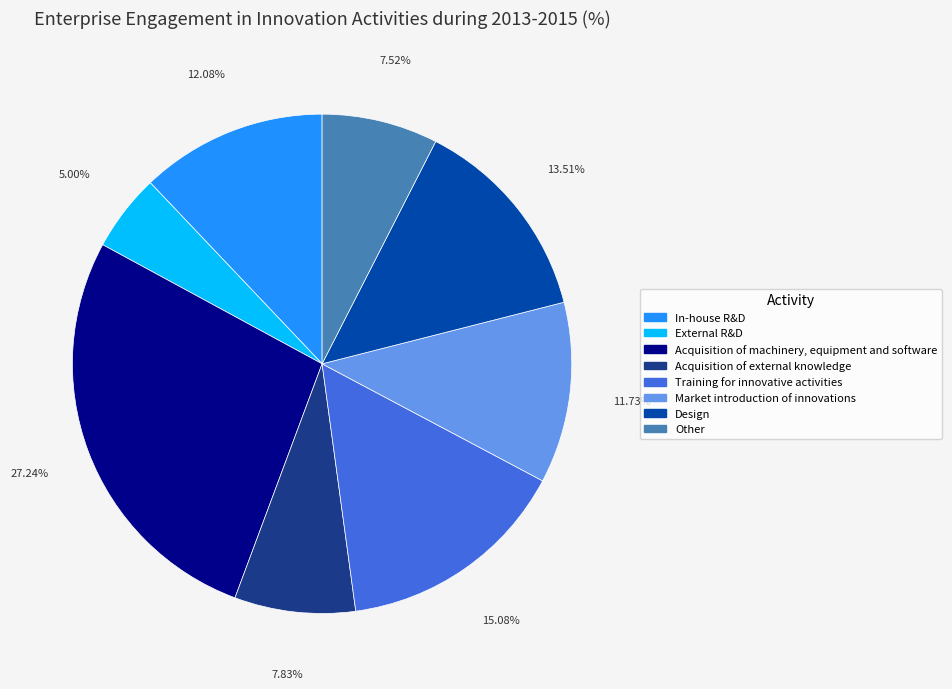

How many segments does this pie chart have?

8